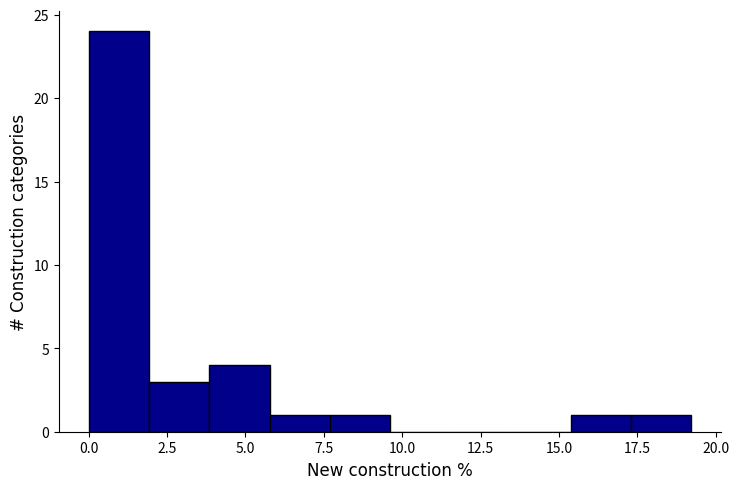

Around what value on the x-axis is the tallest bar? Give the approximate position of its centre, as read against the axis.

1.0